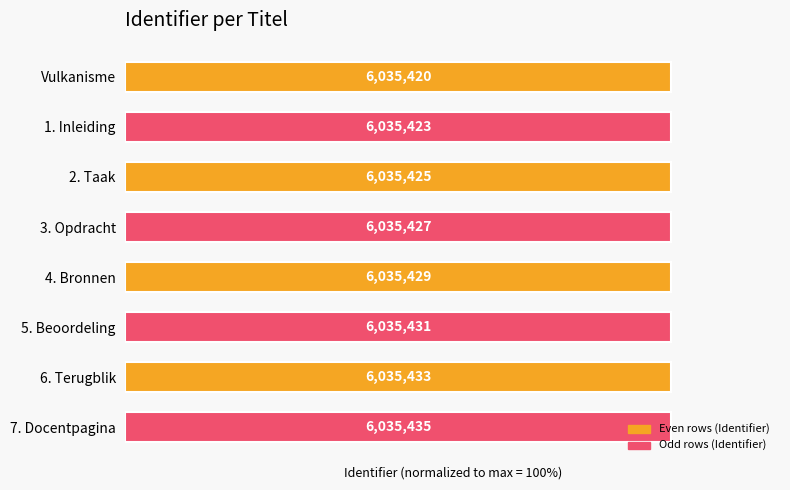

Does the chart contain any negative values?

No